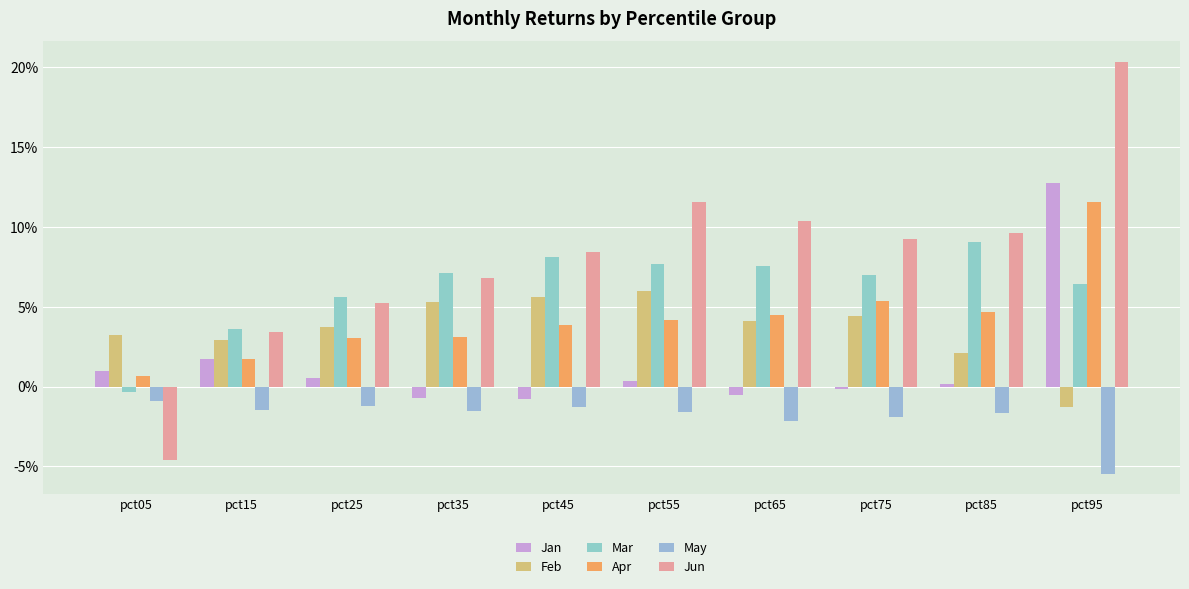

Are the bars horizontal?

No